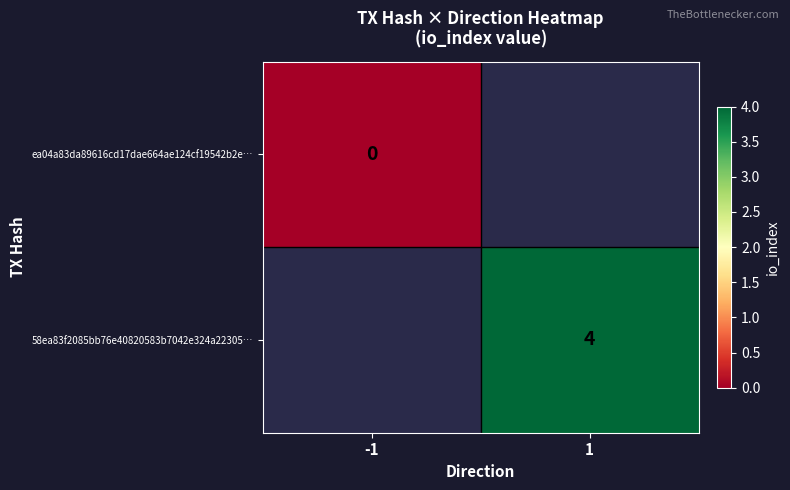

True or false: 58ea83f2085bb76e40820583b7042e324a22305… has a value of 4 at 1.

True